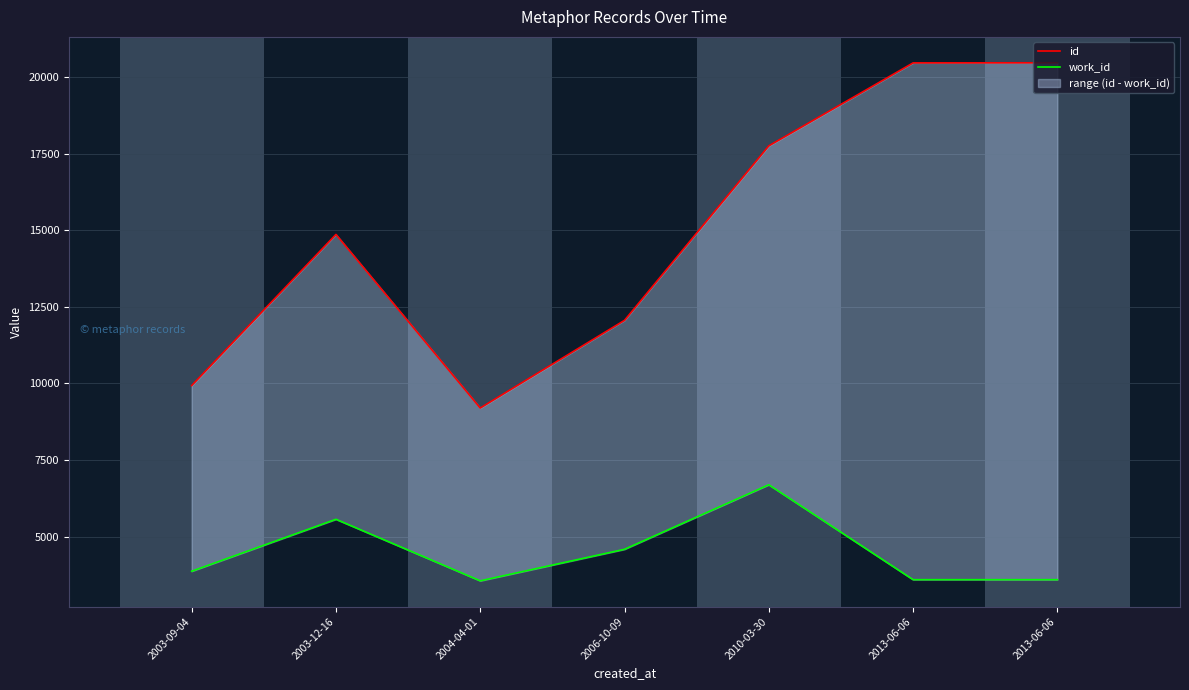

What is the highest value of the work_id series?

6689